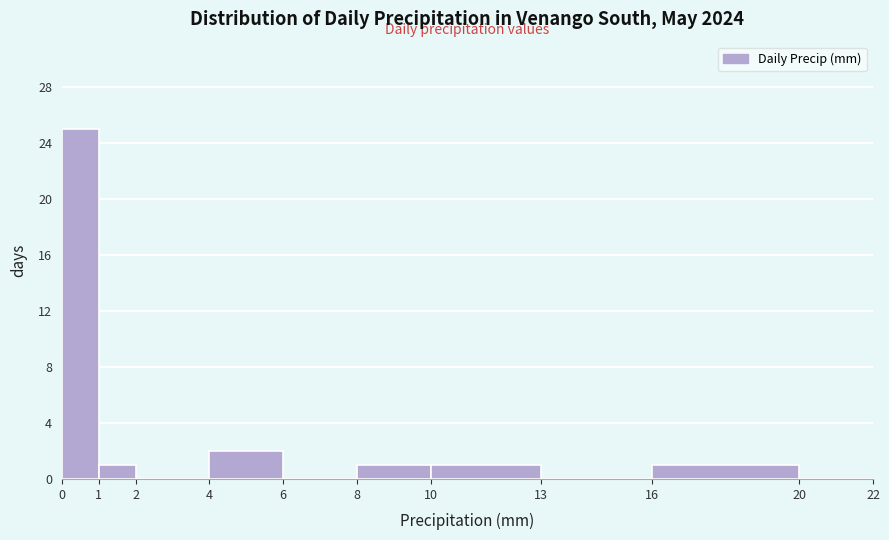

Over which range of the x-axis is the bar tallest?

0 to 1